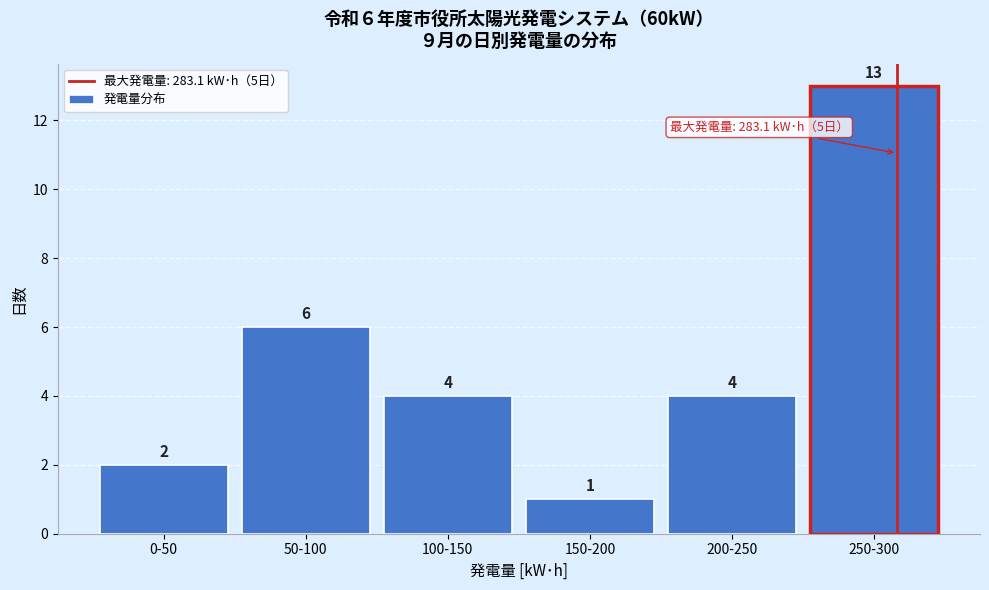

Reading left to right, transcribe all the data shown in this chart.

2	6	4	1	4	13